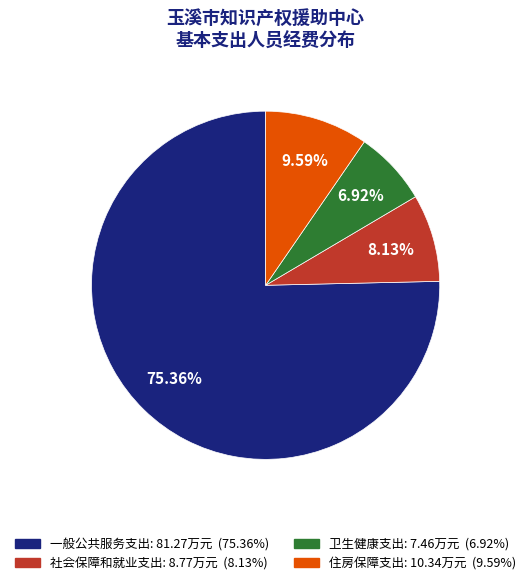

What is the total percentage of 卫生健康支出 and 一般公共服务支出?

82.3%